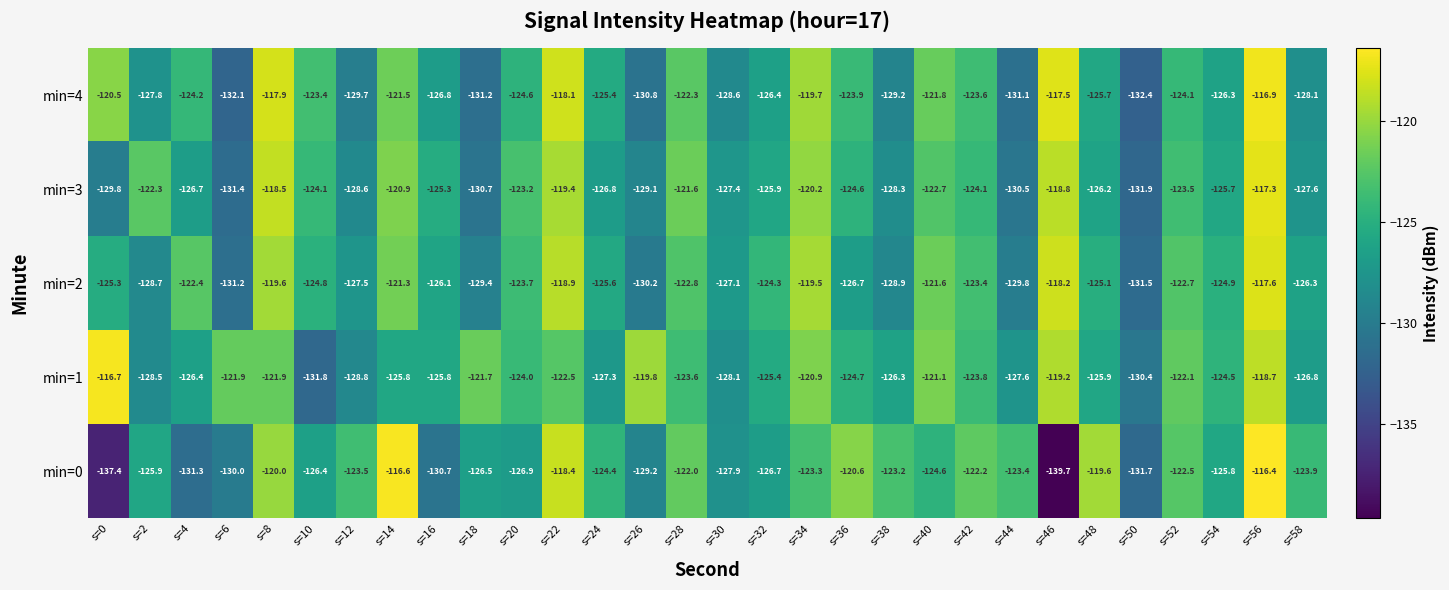

Where does the min=1 series first go above -124?

s=0